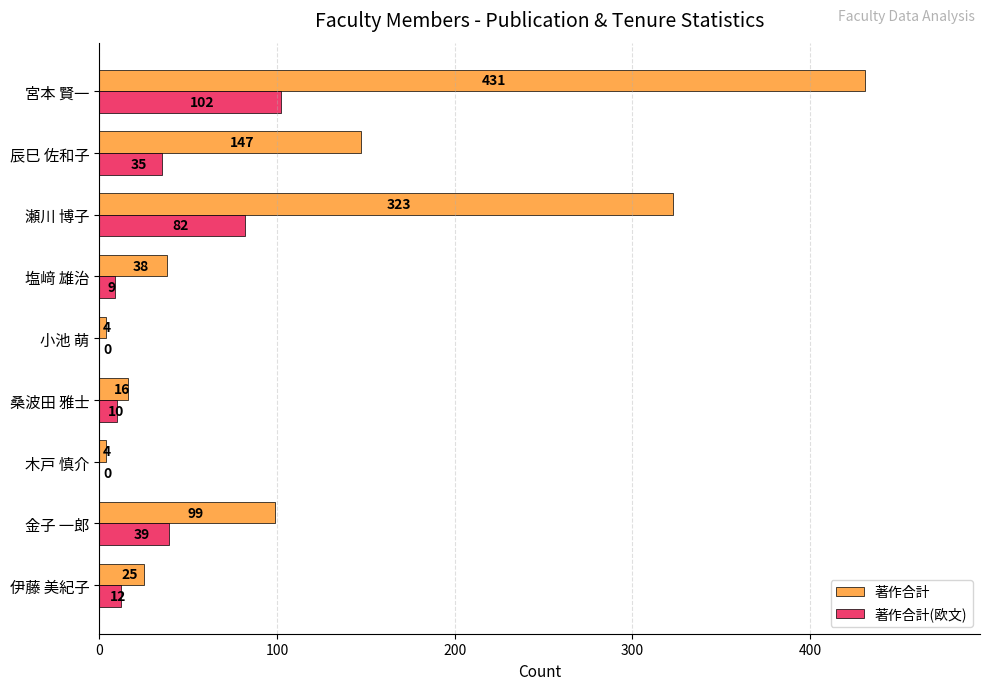

How many distinct data groups are displayed?

2